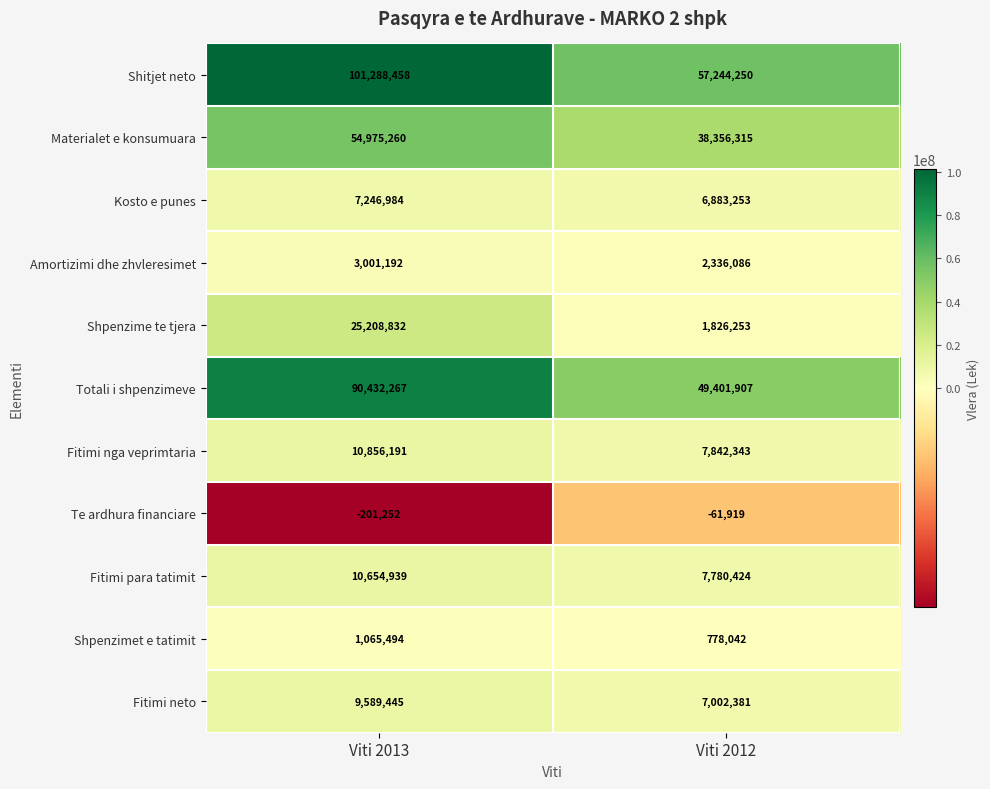

Read the Shpenzimet e tatimit value at Viti 2013, to the nearest 100.

1065500